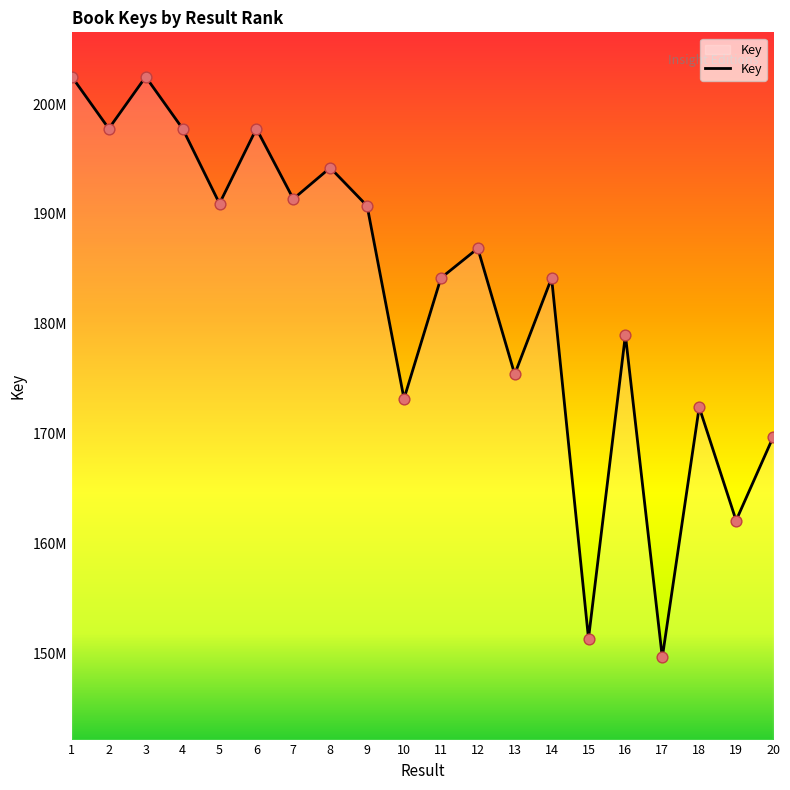

What is the change in value from 11 to 17?

-34529459